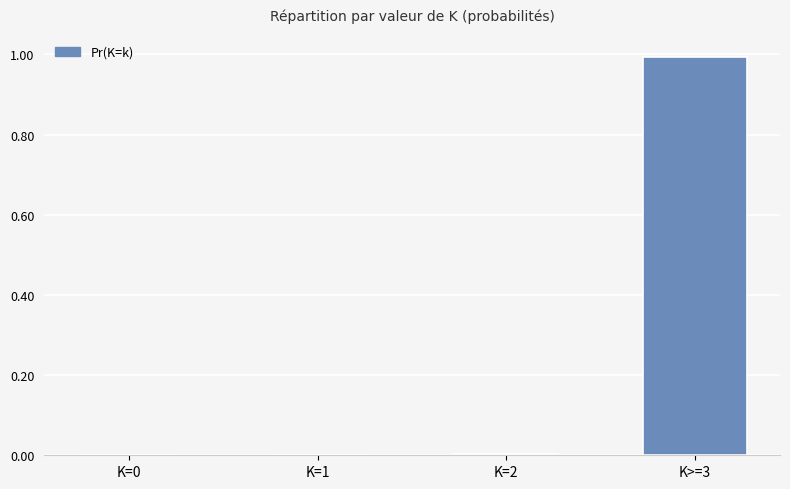

Which category has the highest value across all series?

K>=3